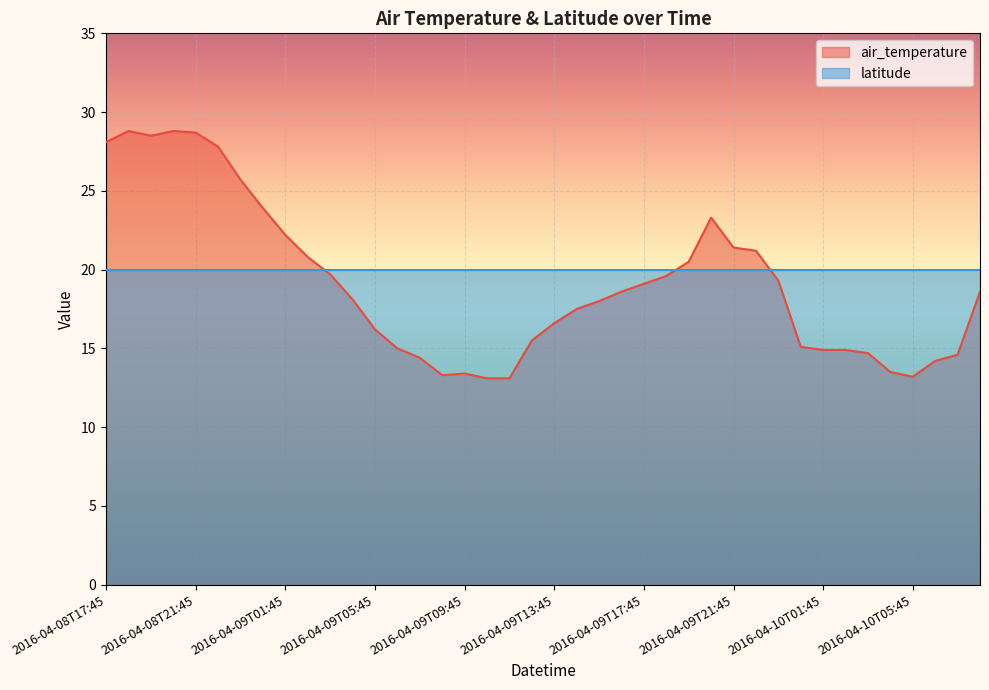

Approximately how many times larger is the value at 2016-04-09T06:45 compared to 2016-04-09T03:45?

0.8